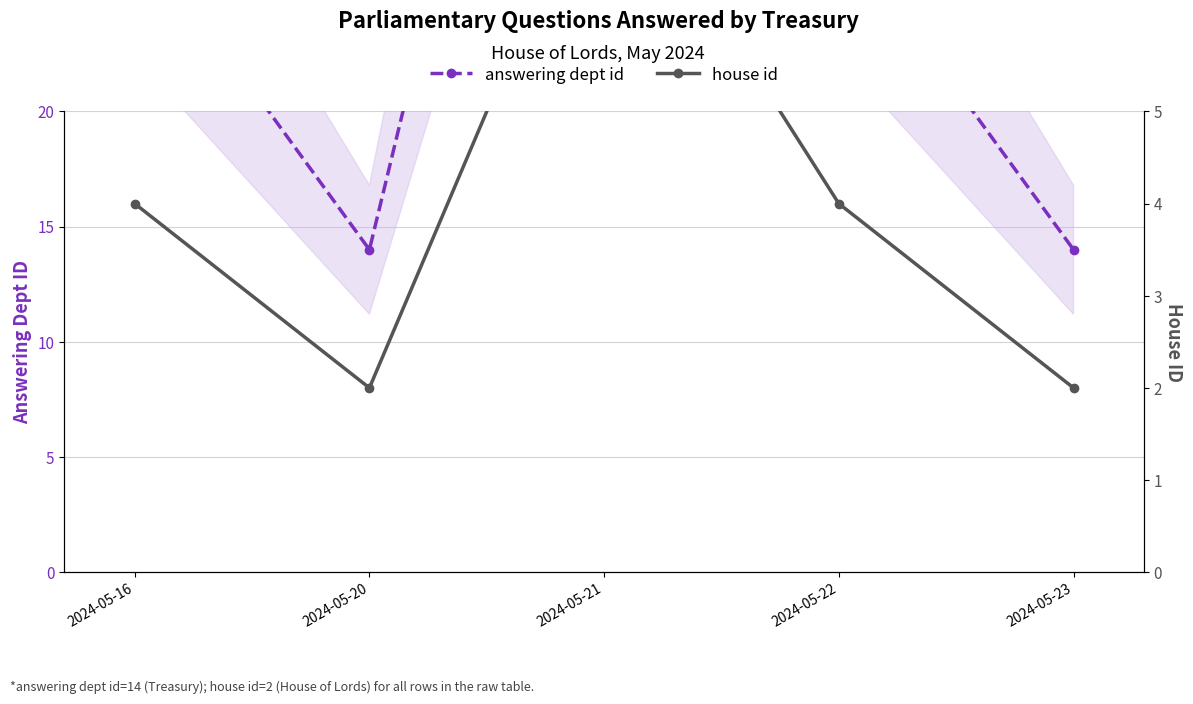

How many data points in house id are above 4?

1